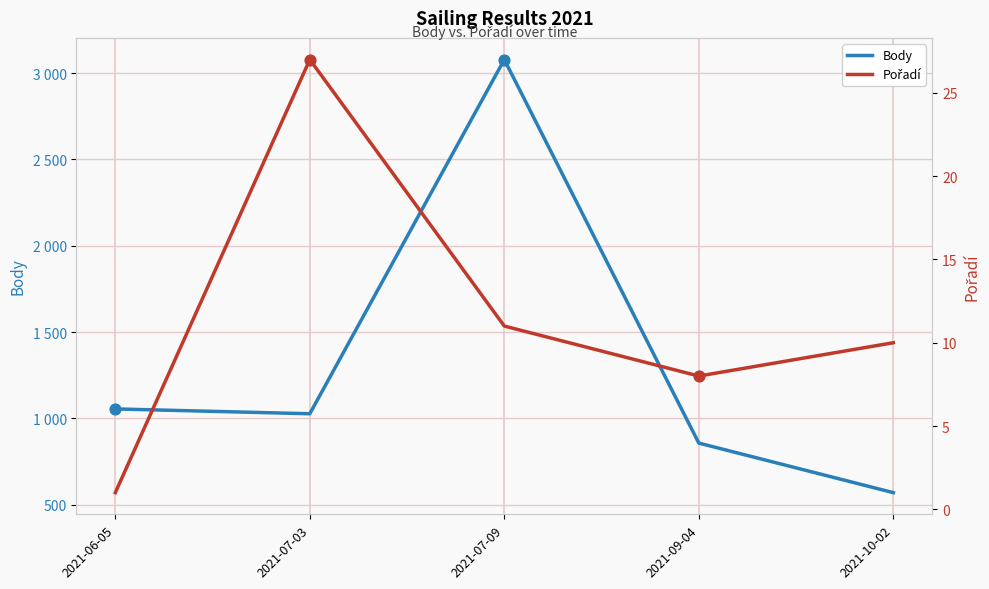

Which series contains the highest Y value?

Body